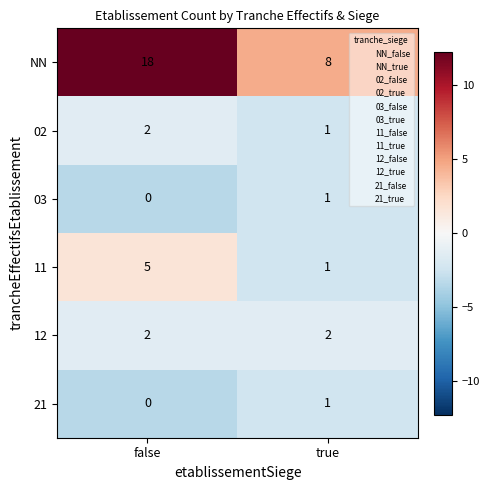

Rank the categories by NN value from lowest to highest.

true, false